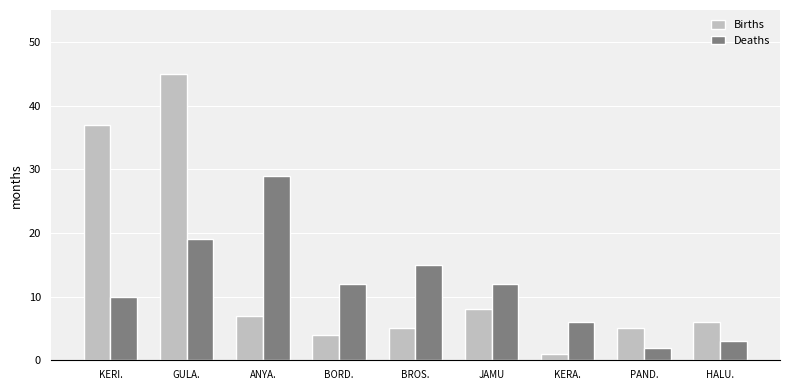

How many series are shown in this chart?

2